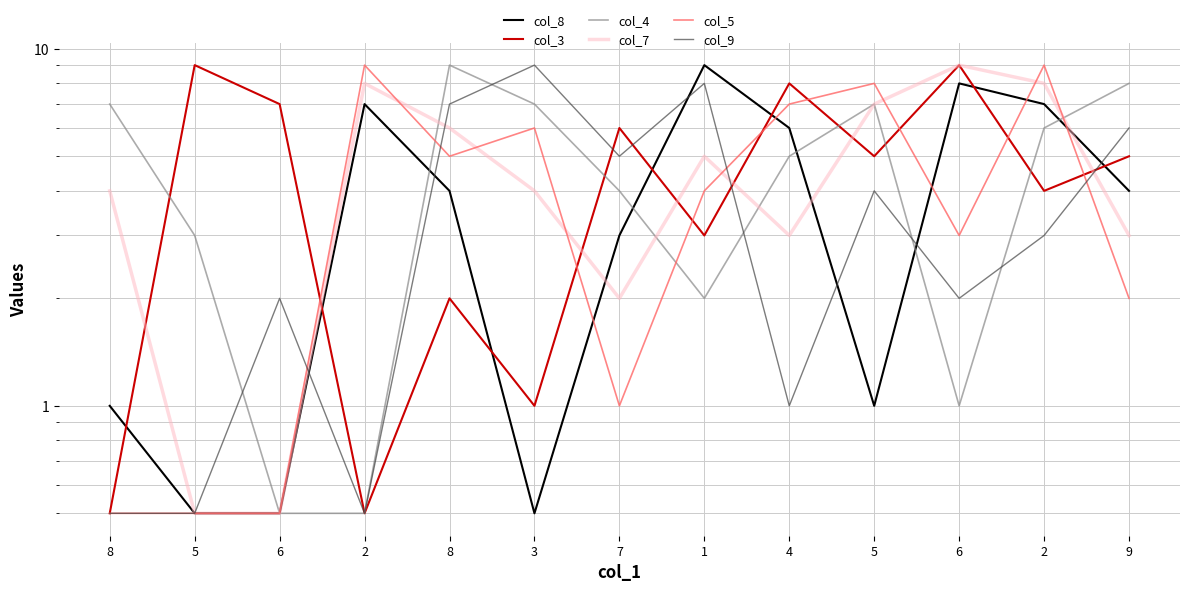

True or false: col_8 has a value of 4.0 at 8.

True